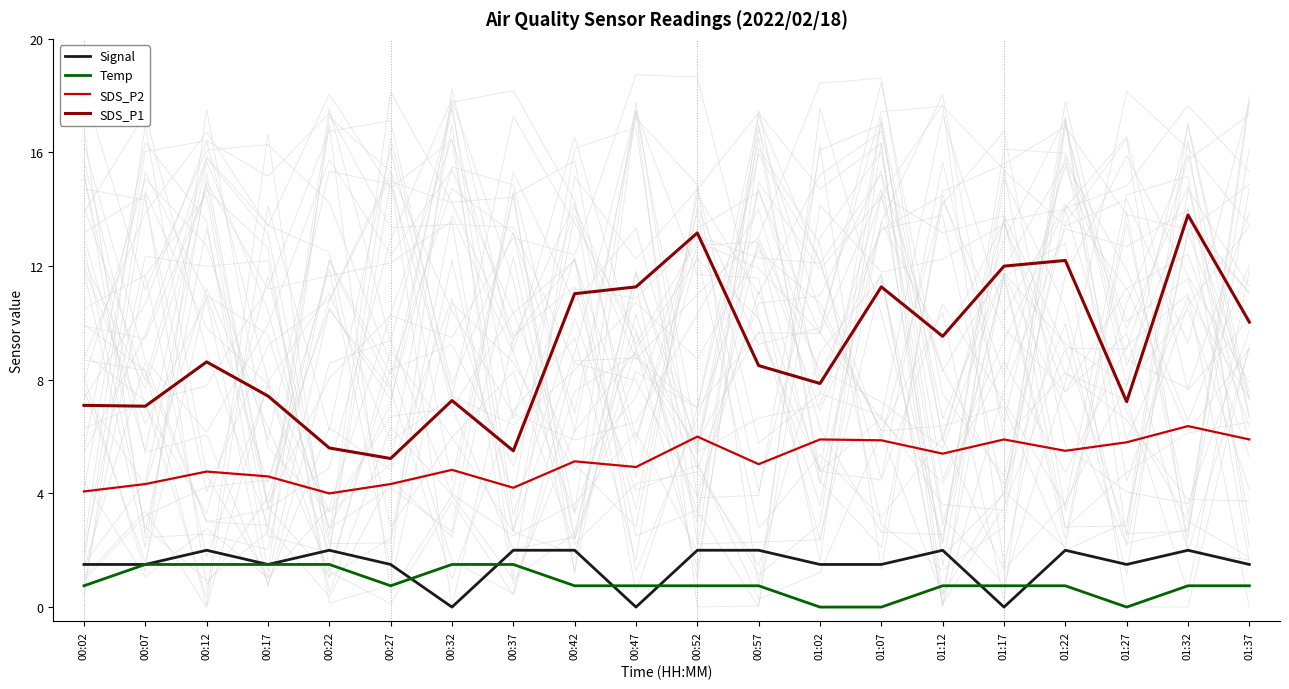

What are all the series names shown in the legend?

Signal, Temp, SDS_P2, SDS_P1